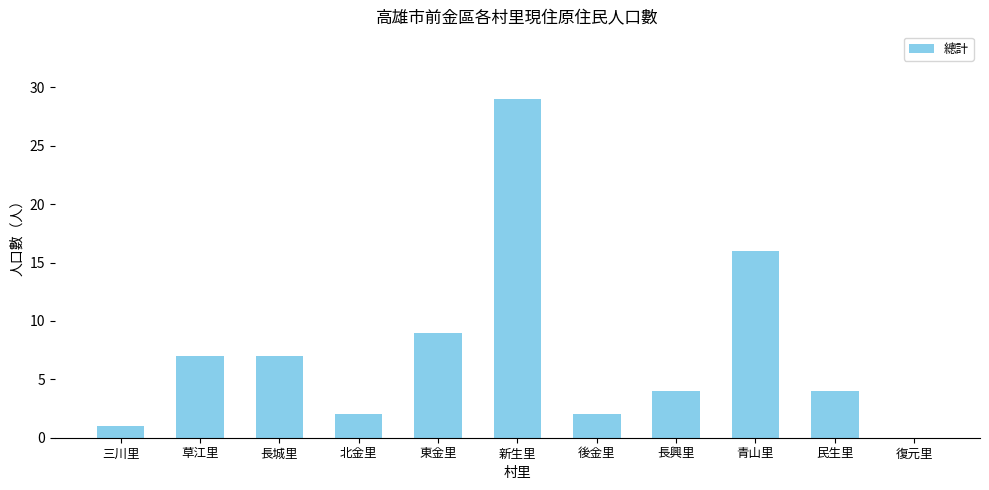

How many data points does each series have?

11